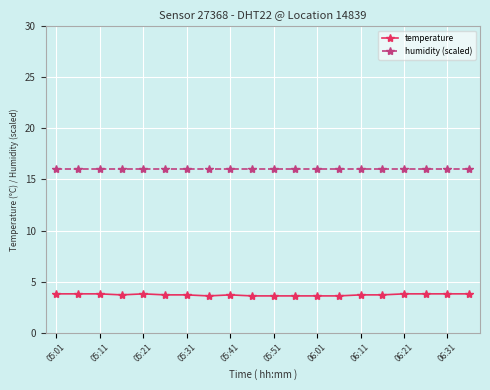

True or false: temperature and humidity (scaled) cross at least once.

False